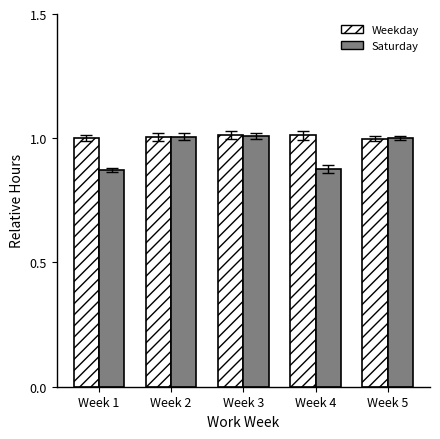

What is the value of the Saturday bar at the 5th from the left?

1.0